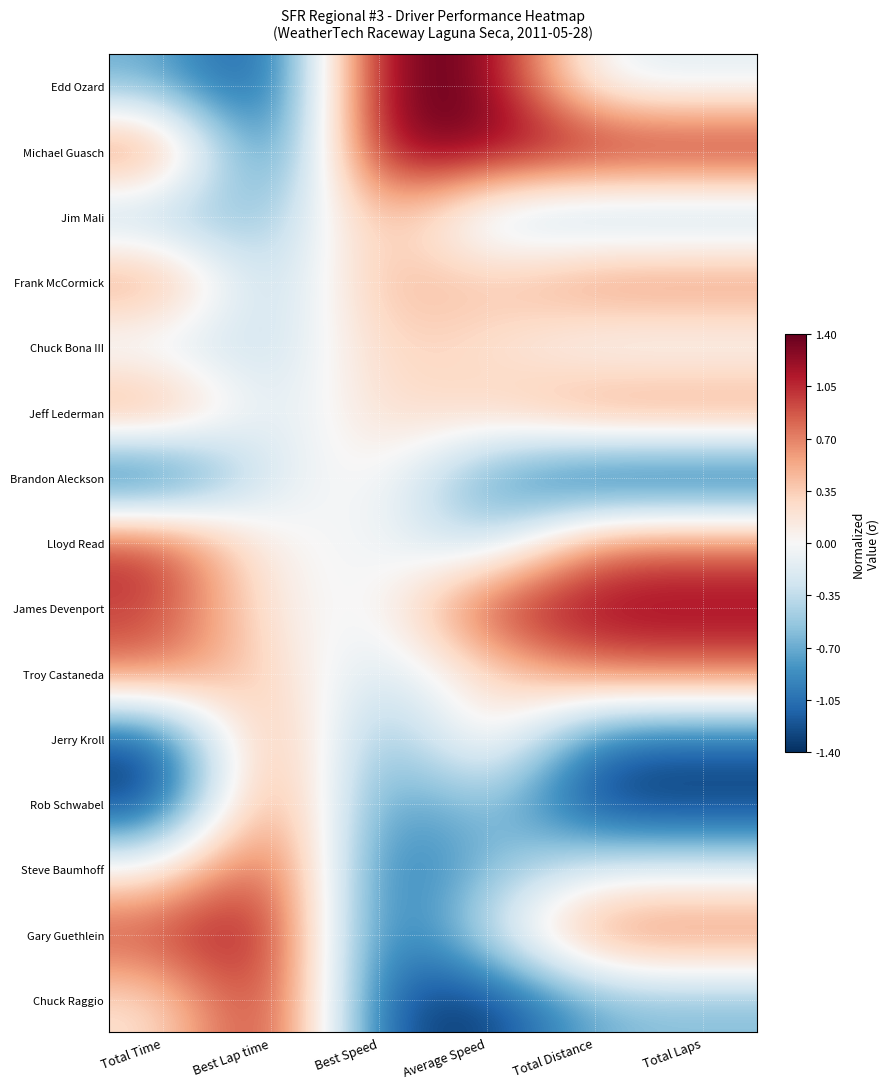

At Total Distance, list the series in order from largest to smallest.

Michael Guasch, James Devenport, Frank McCormick, Jeff Lederman, Lloyd Read, Troy Castaneda, Gary Guethlein, Edd Ozard, Chuck Bona III, Steve Baumhoff, Jim Mali, Chuck Raggio, Jerry Kroll, Brandon Aleckson, Rob Schwabel